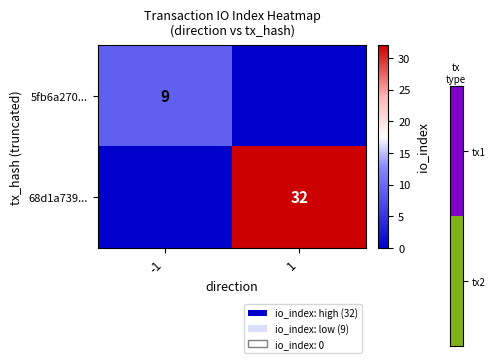

The value of 68d1a739... at 1 is 53. True or false?

False